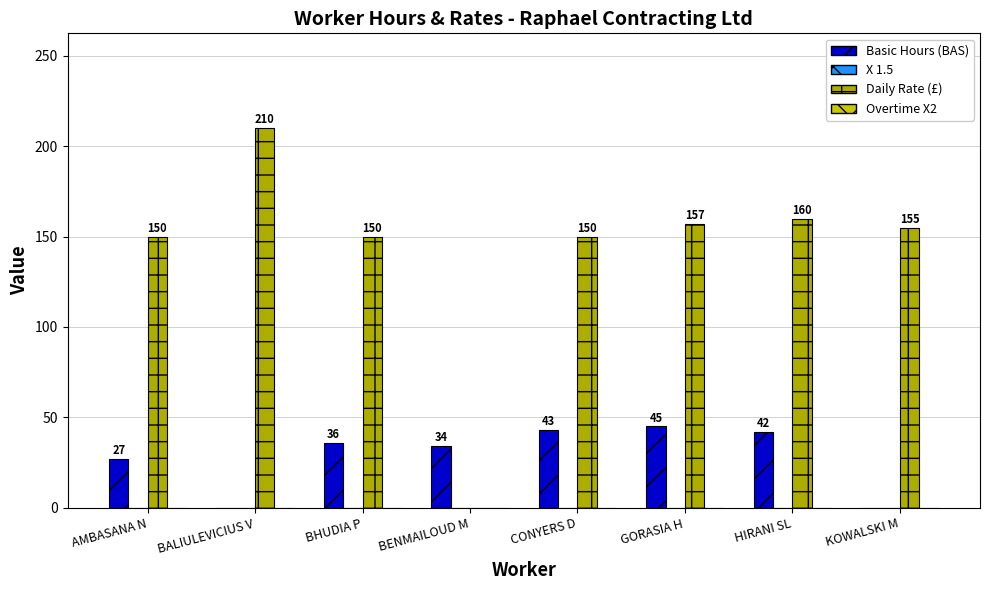

Reading right to left, list all the values displayed in this chart.

Basic Hours (BAS): KOWALSKI M=0.0	HIRANI SL=42.0	GORASIA H=45.0	CONYERS D=43.0	BENMAILOUD M=34.2	BHUDIA P=36.0	BALIULEVICIUS V=0.0	AMBASANA N=27.0
X 1.5: KOWALSKI M=0.0	HIRANI SL=0.0	GORASIA H=0.0	CONYERS D=0.0	BENMAILOUD M=0.0	BHUDIA P=0.0	BALIULEVICIUS V=0.0	AMBASANA N=0.0
Daily Rate (£): KOWALSKI M=155.0	HIRANI SL=160.0	GORASIA H=157.0	CONYERS D=150.0	BENMAILOUD M=0.0	BHUDIA P=150.0	BALIULEVICIUS V=210.0	AMBASANA N=150.0
Overtime X2: KOWALSKI M=0.0	HIRANI SL=0.0	GORASIA H=0.0	CONYERS D=0.0	BENMAILOUD M=0.0	BHUDIA P=0.0	BALIULEVICIUS V=0.0	AMBASANA N=0.0